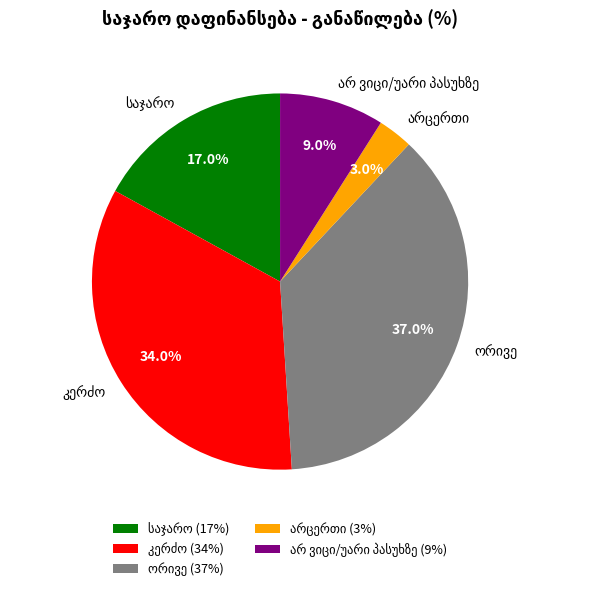

How many segments does this pie chart have?

5